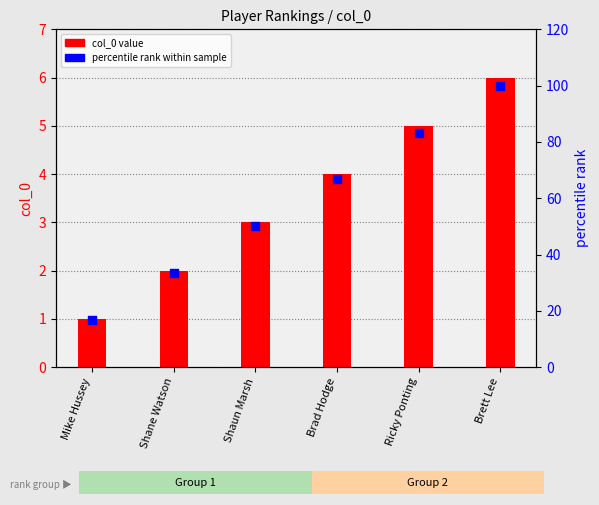

Which series reaches the minimum Y coordinate?

col_0